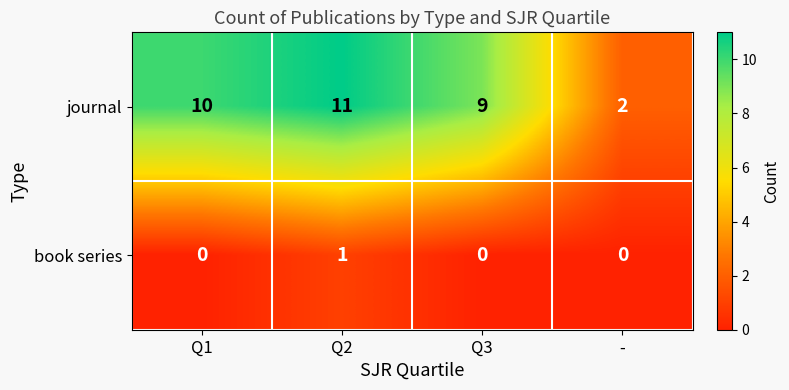

Reading right to left, list all the values displayed in this chart.

journal: -=2	Q3=9	Q2=11	Q1=10
book series: -=0	Q3=0	Q2=1	Q1=0